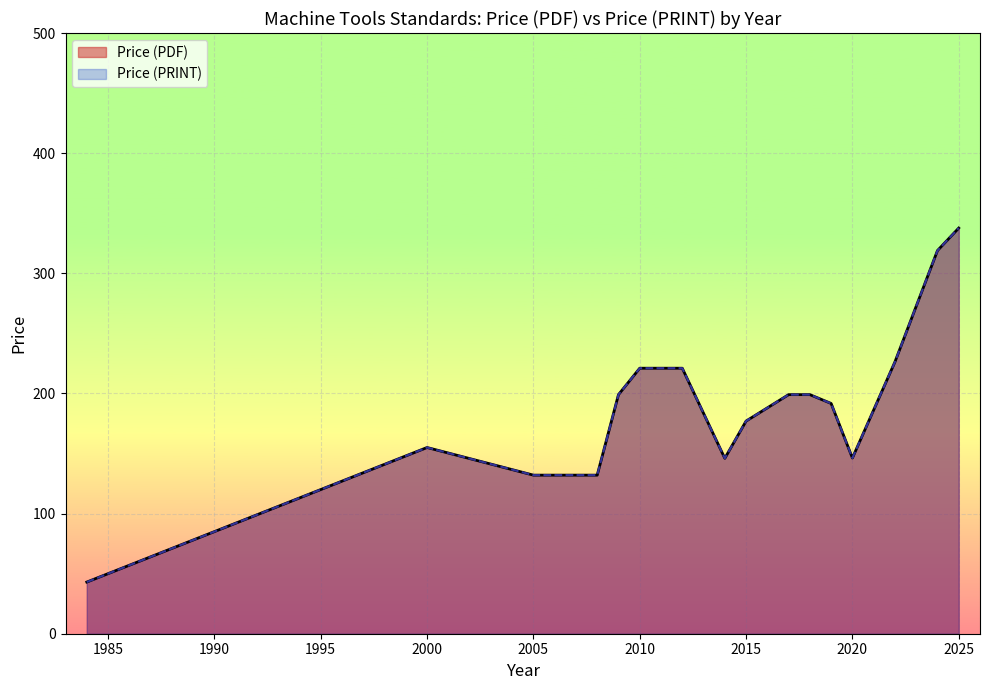

Does the chart display data point markers on the line(s)?

No